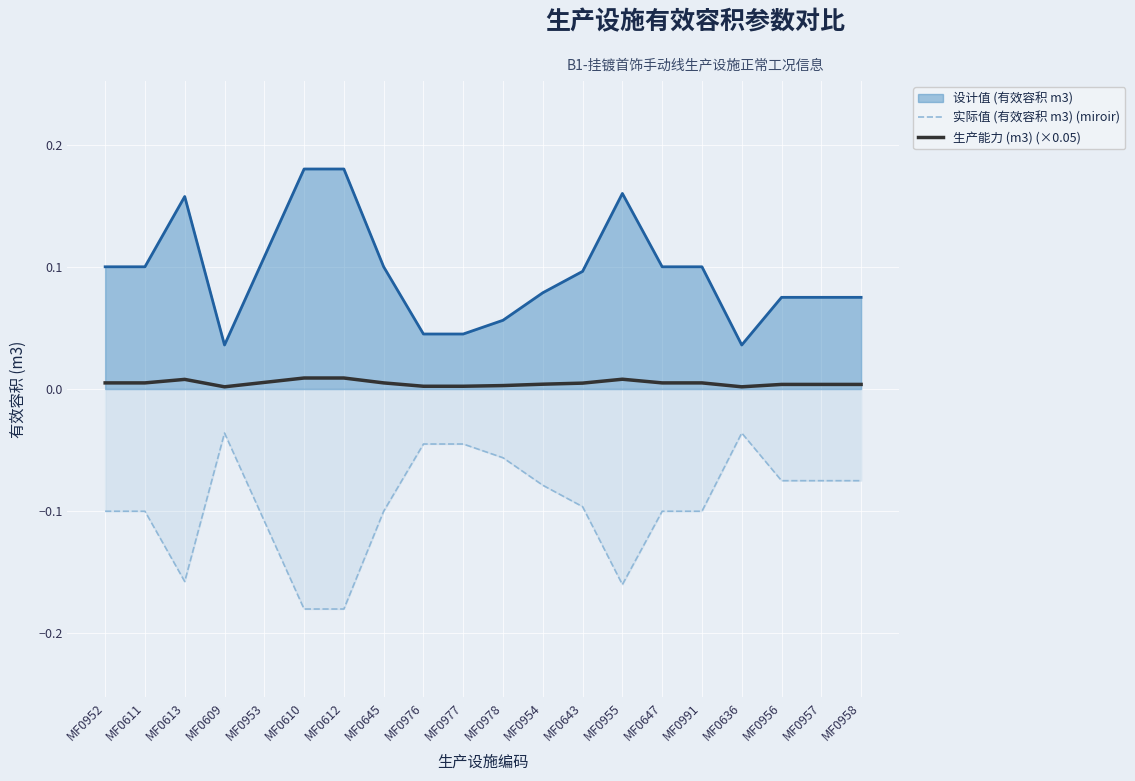

At which label does 生产能力 (m3) (×0.05) reach its minimum?

MF0609